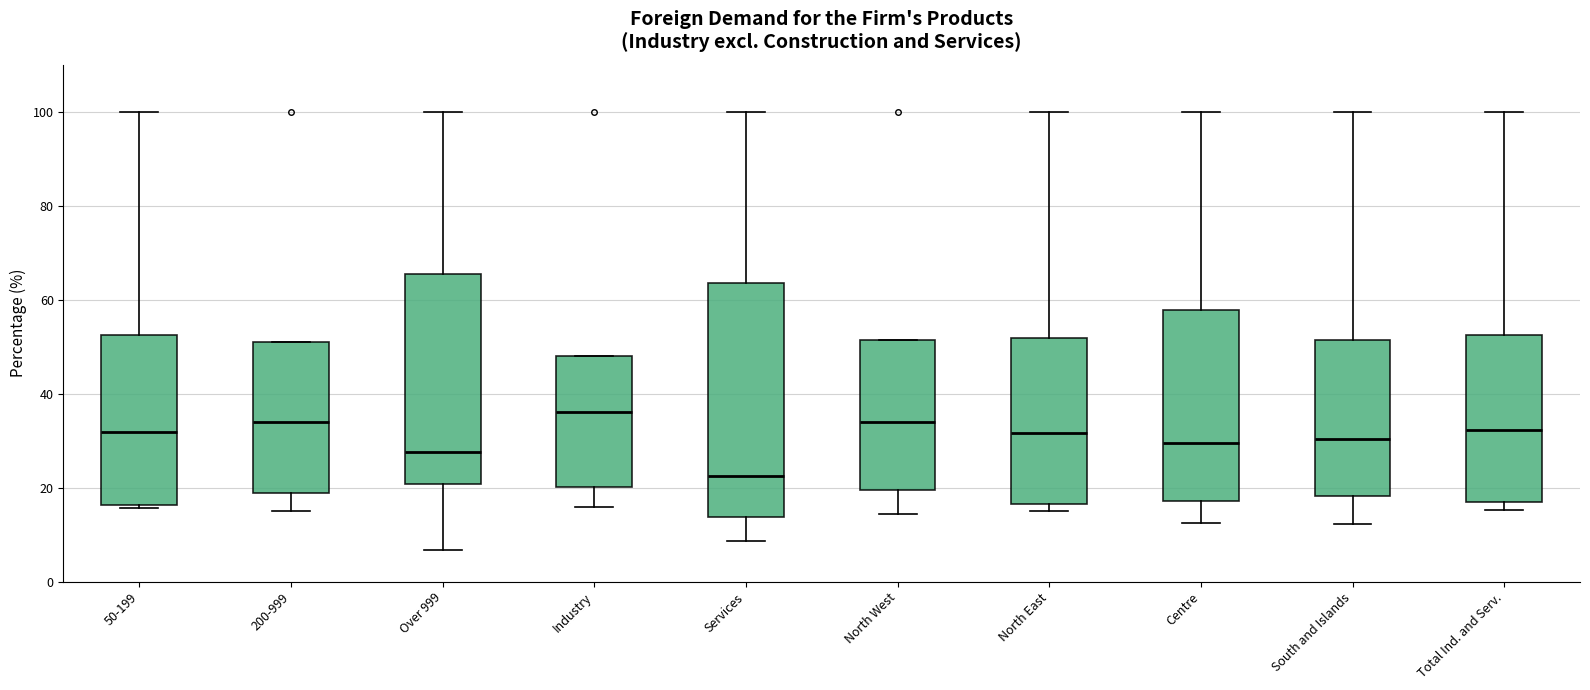

Which box is the tallest, from its lower edge to its upper edge?

Services